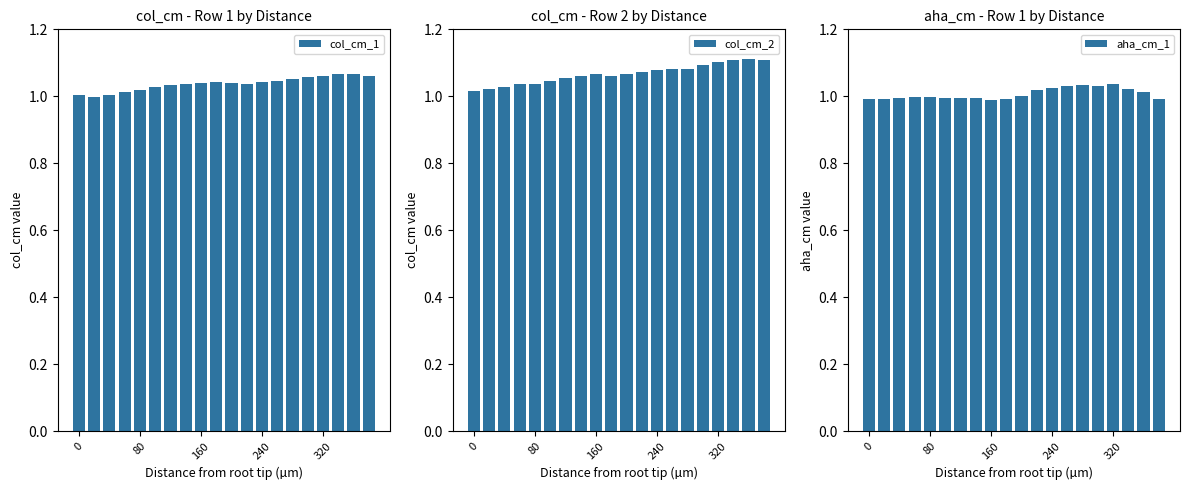

Is it true that aha_cm_1 equals 1.0 at 80?

True